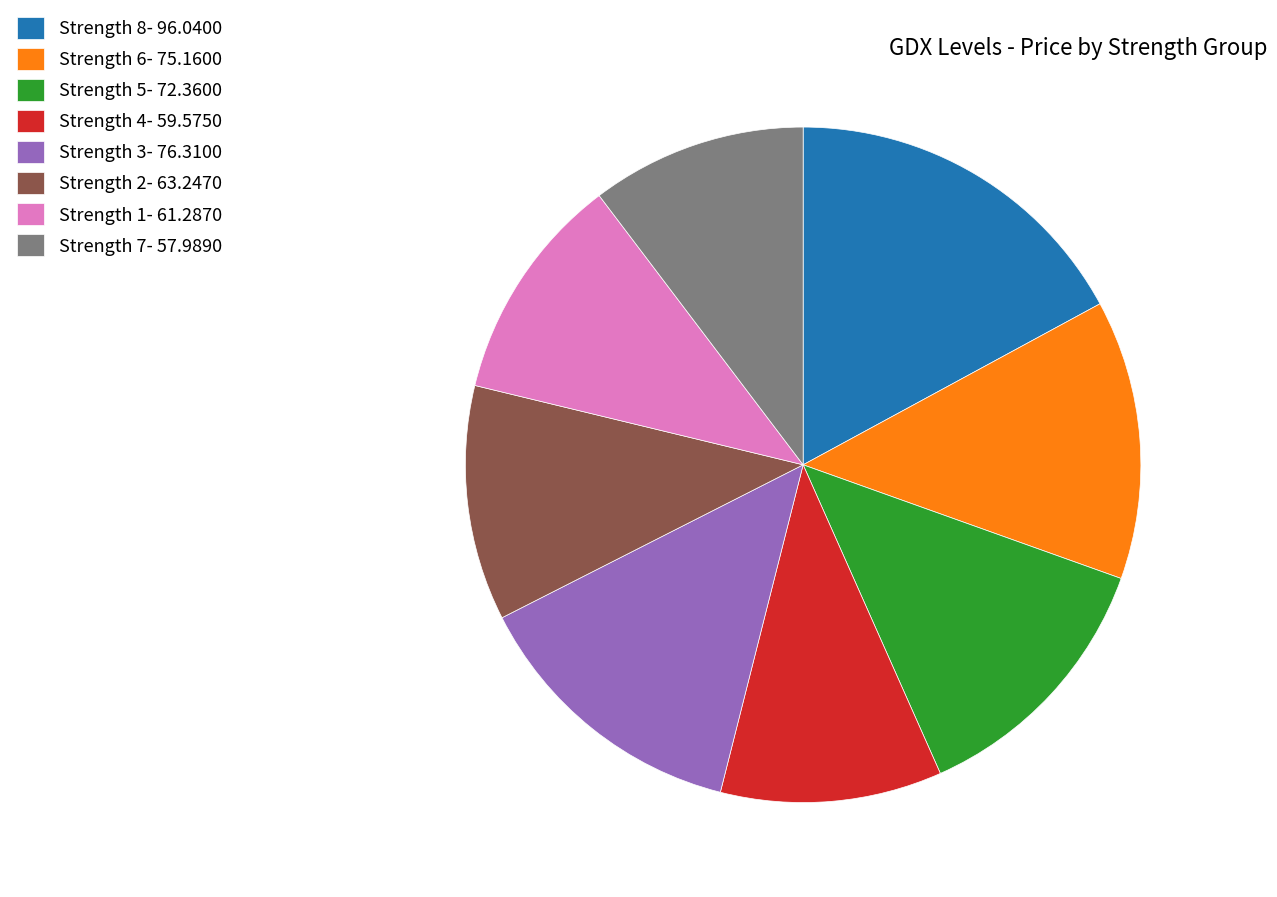

What is the ratio of the value at Strength 2 to the value at Strength 4?

1.1